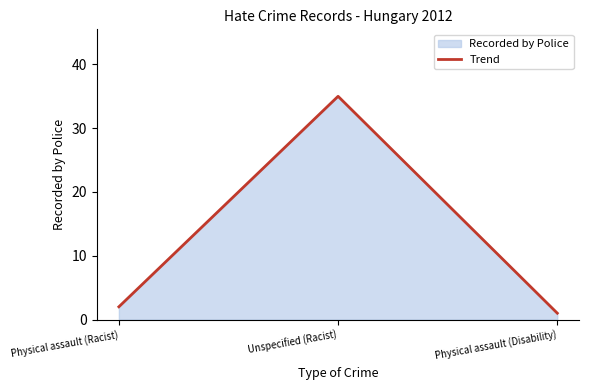

What is the smallest value displayed?

1